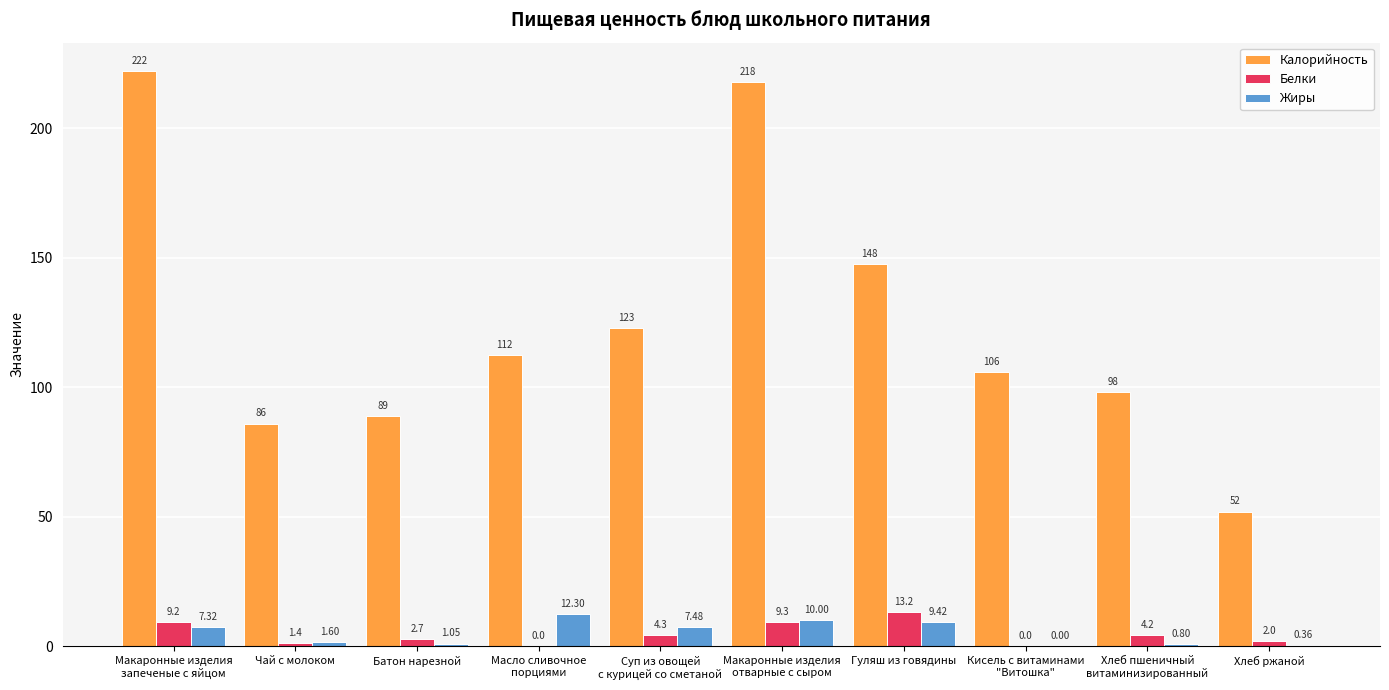

Which series has the largest total across all categories?

Калорийность